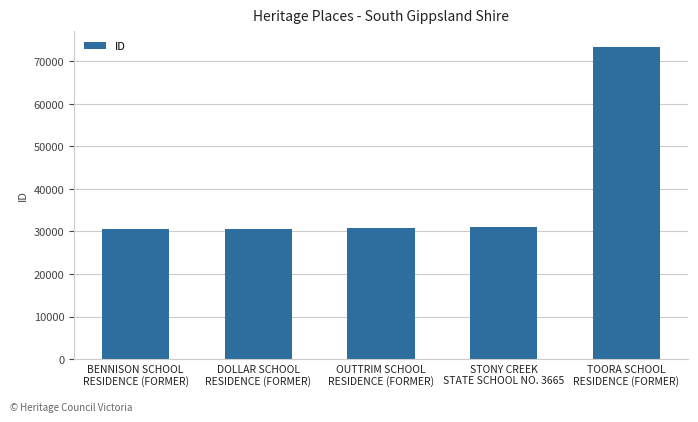

True or false: the data shows 109975 at TOORA SCHOOL
RESIDENCE (FORMER).

False